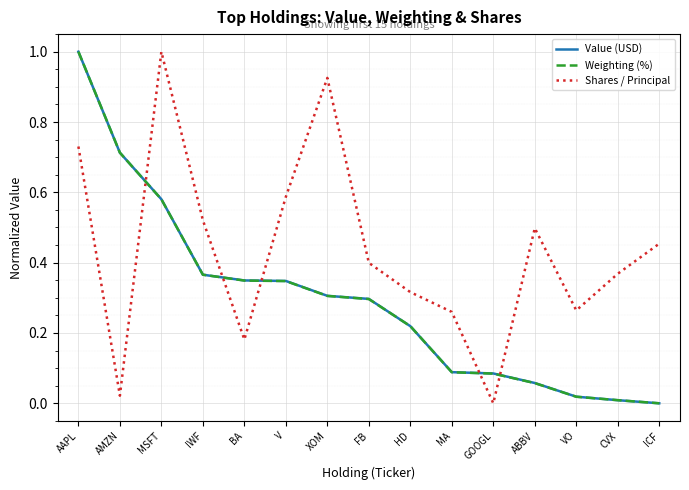

True or false: Shares / Principal and Weighting (%) intersect in this chart.

True